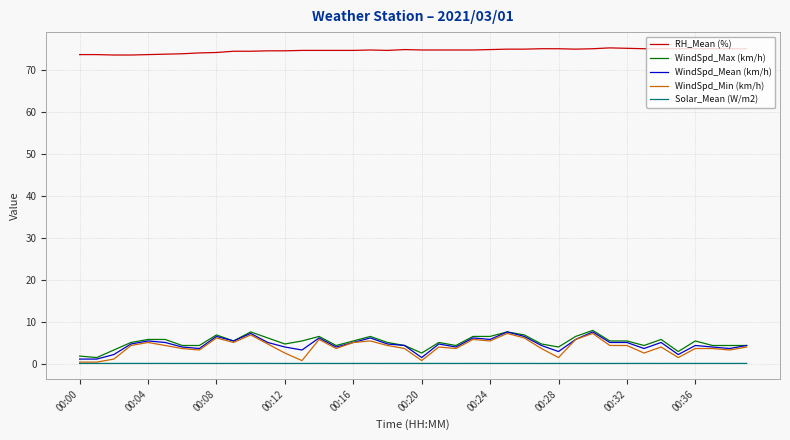

What is the highest value of the RH_Mean (%) series?

75.3